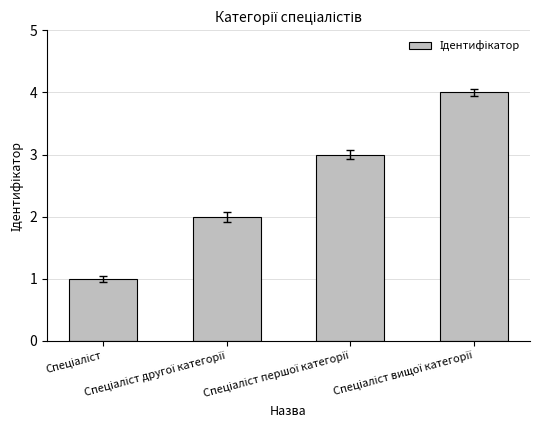

How many data points does each series have?

4